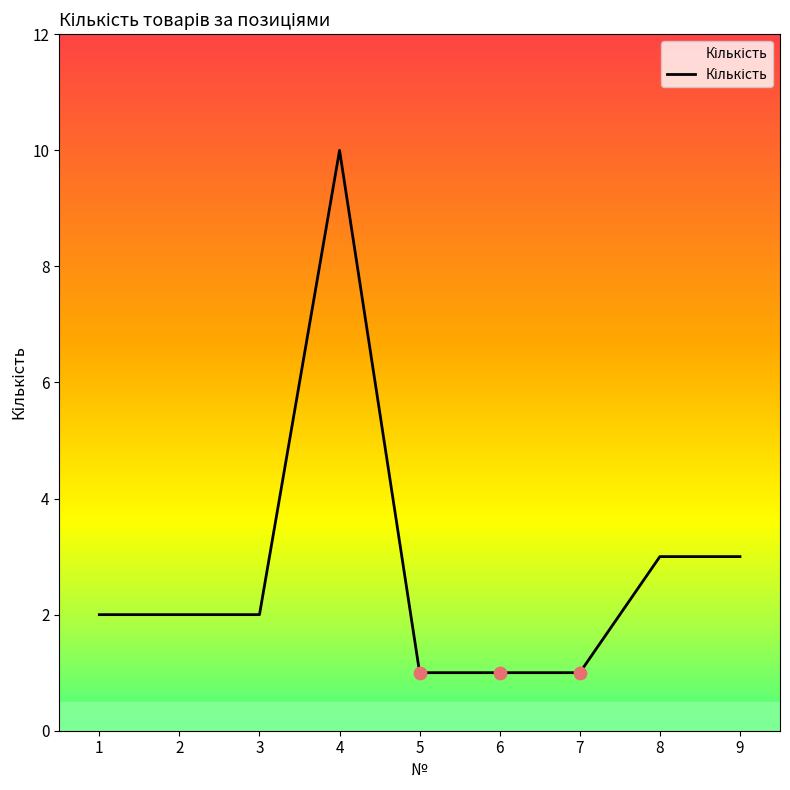

What is the change in value from 4 to 7?

-9